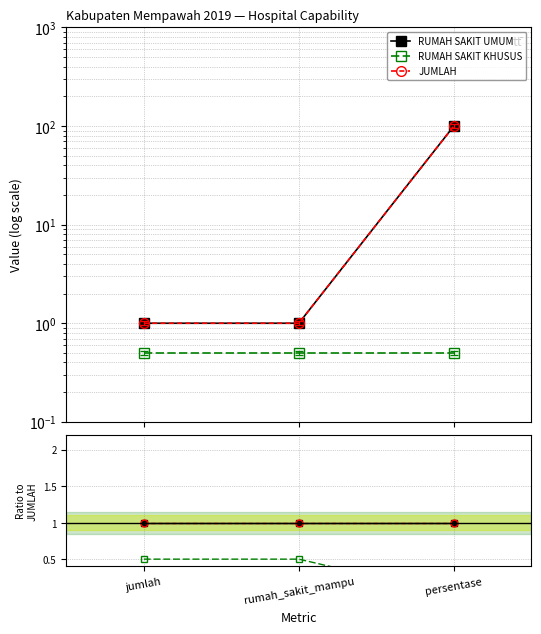

The RUMAH SAKIT KHUSUS series shows 0.1 at rumah_sakit_mampu. True or false?

False